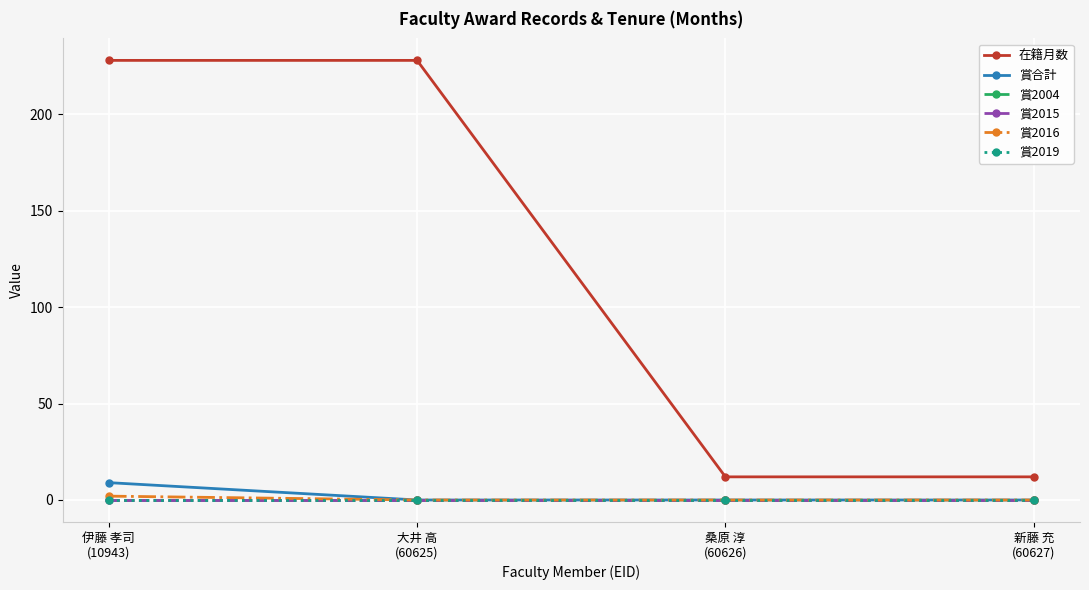

What is the label of the 3rd point from the left?

桑原 淳
(60626)